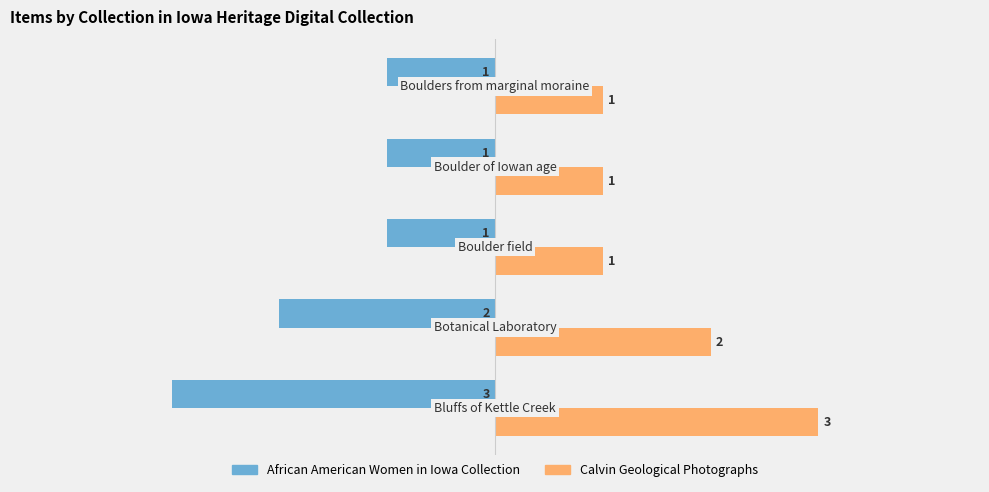

At how many categories does at least one series exceed 0?

5